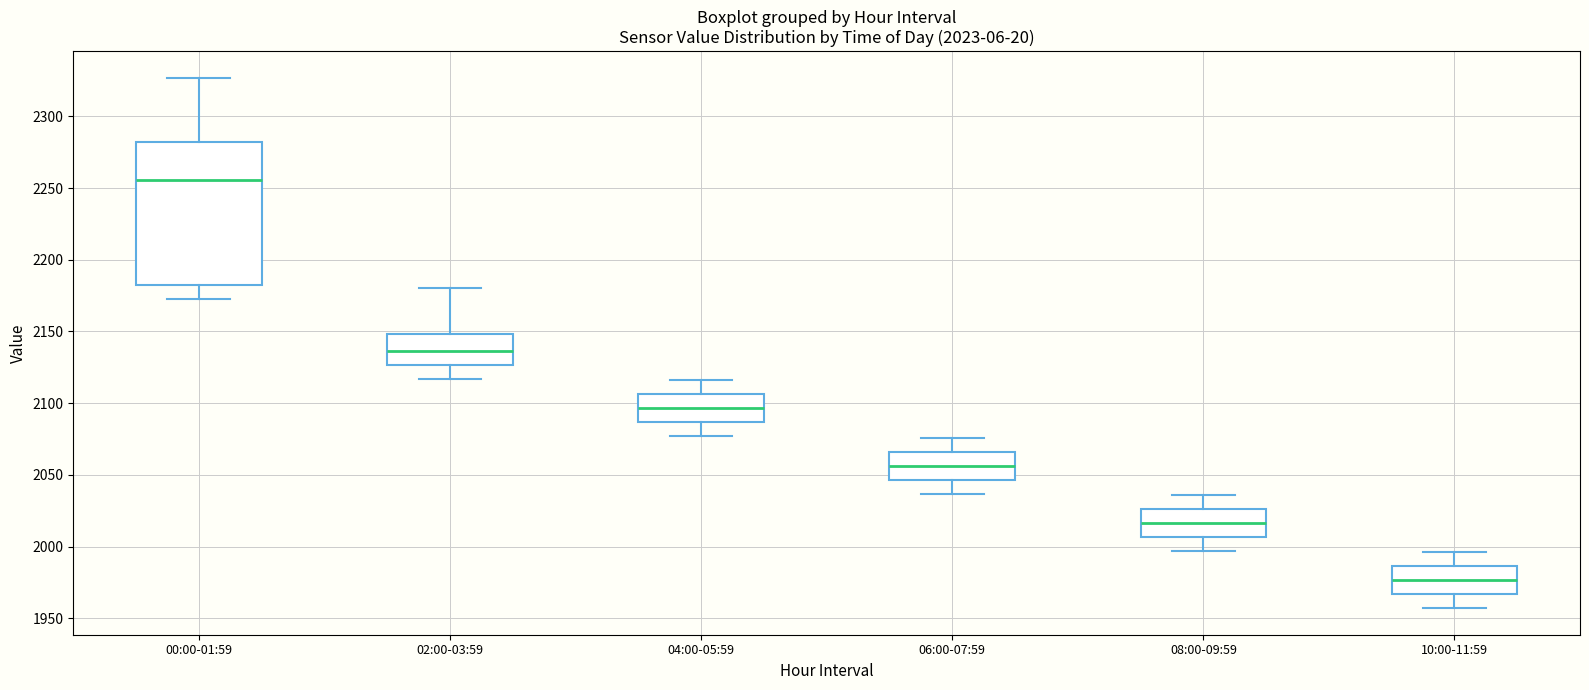

Comparing the boxes themselves (not the whiskers), which one is the tallest?

00:00-01:59